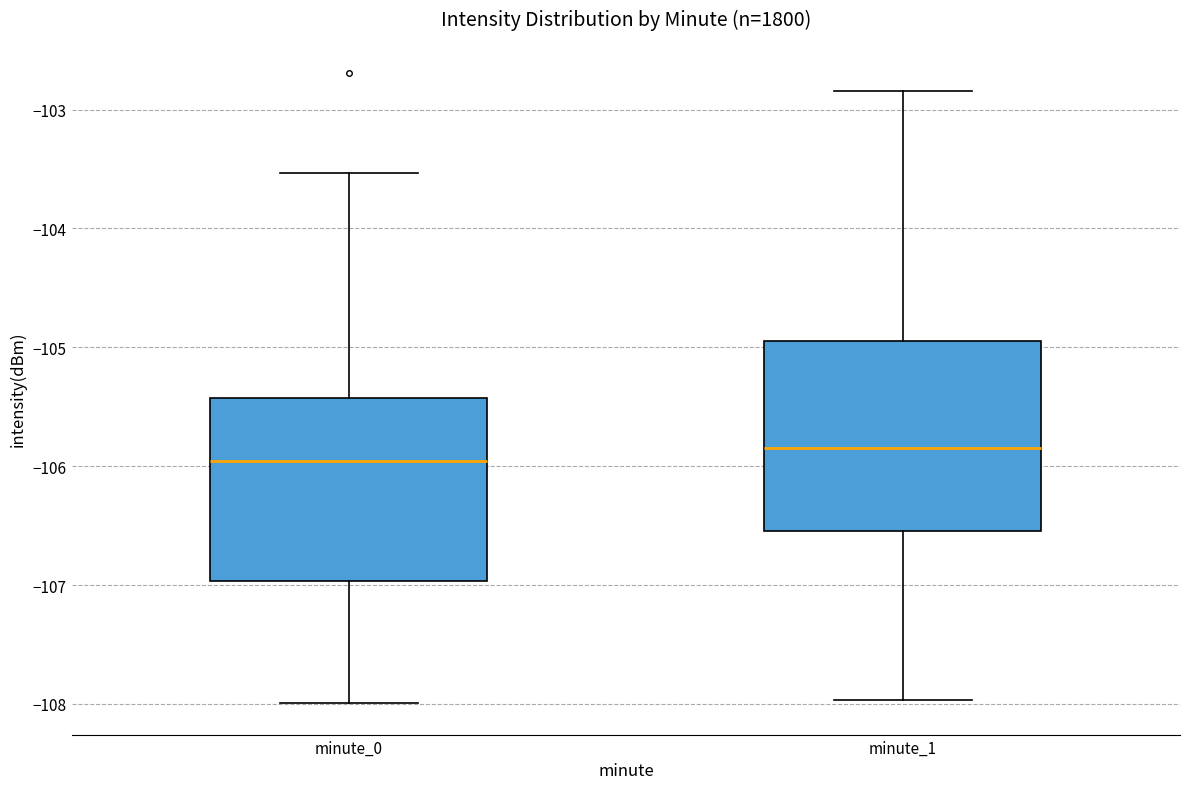

Reading left to right, transcribe this box plot: for each box, give where its median line is, the range the box spans, and where its two whiskers end, as read against the y-axis. The values are not printed on the chart, so give them approximately, as read against the axis.

minute_0: median -106.0, box -107.0 to -105.4, whiskers -108.0 to -103.5
minute_1: median -105.8, box -106.5 to -104.9, whiskers -108.0 to -102.8